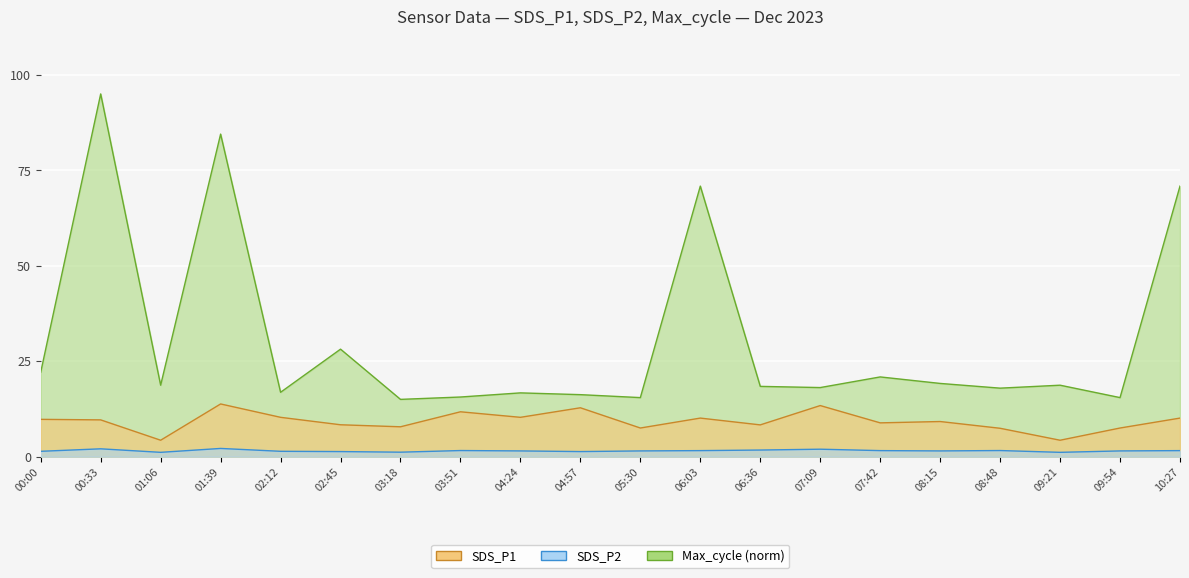

List the labels in order of Max_cycle_scaled value, smallest first.

03:18, 05:30, 09:54, 03:51, 04:57, 04:24, 02:12, 08:48, 07:09, 06:36, 01:06, 09:21, 08:15, 07:42, 00:00, 02:45, 06:03, 10:27, 01:39, 00:33